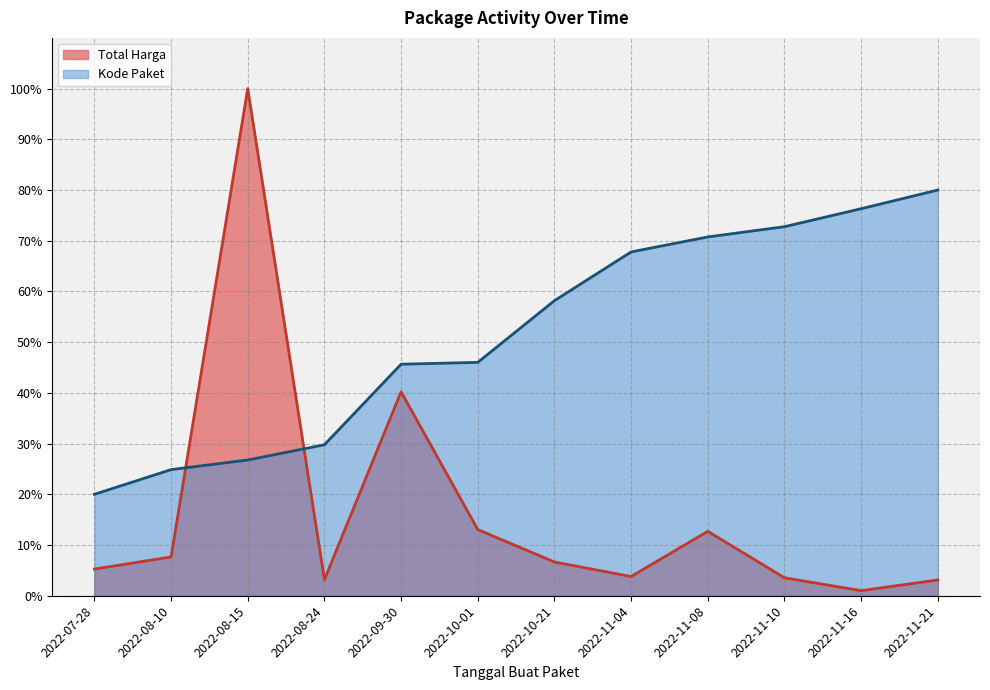

What is the spread (max minus min) of values at 2022-10-21?

51.5